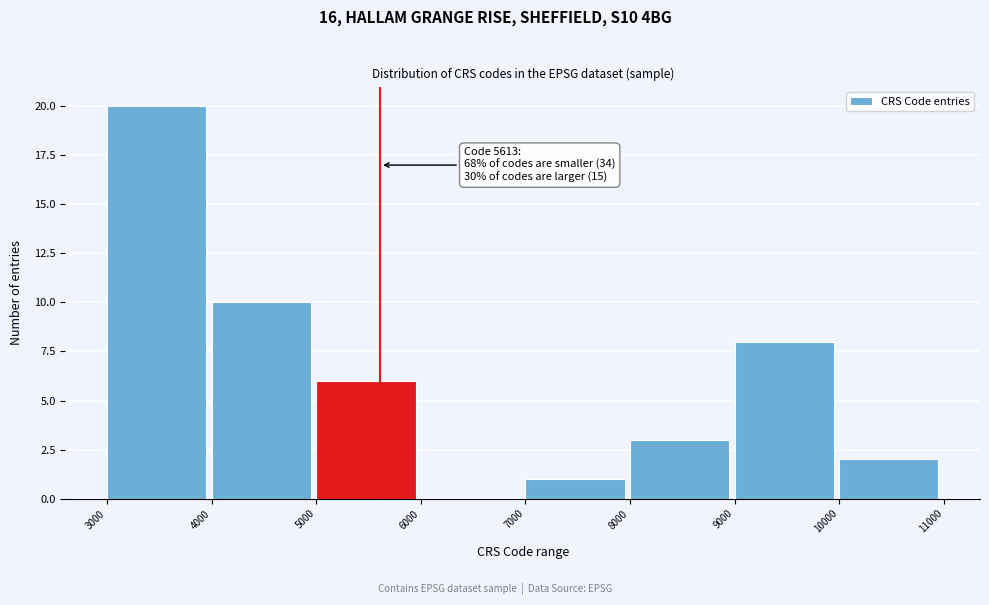

Over which range of the x-axis is the bar tallest?

3000 to 4000